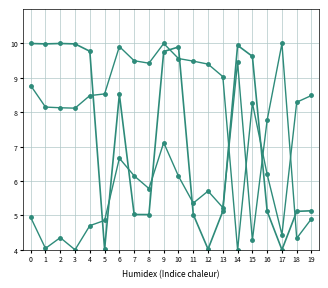

Does the chart have visible grid lines?

Yes